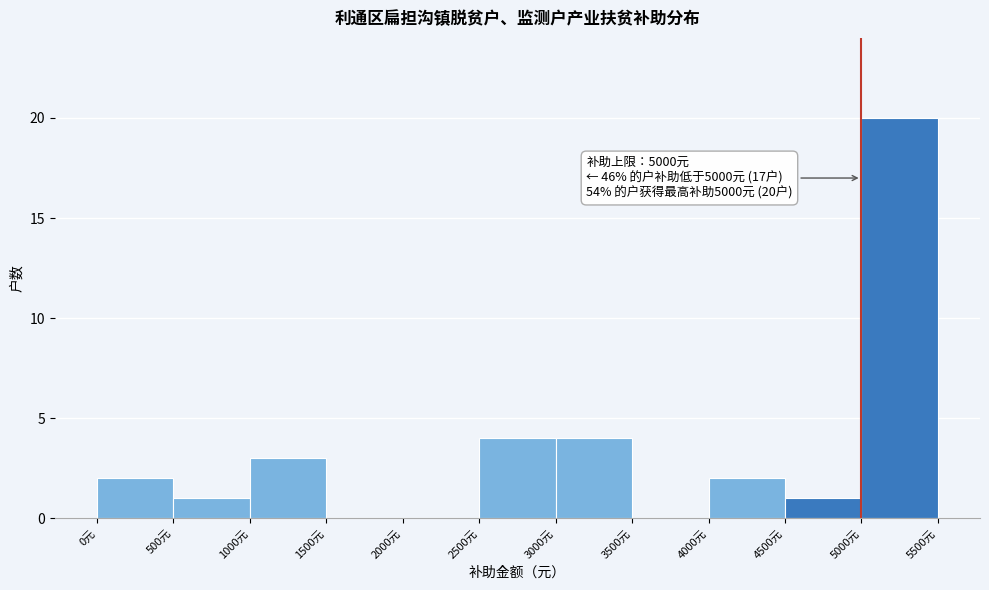

Which range on the x-axis has the tallest bar?

5000 to 5500